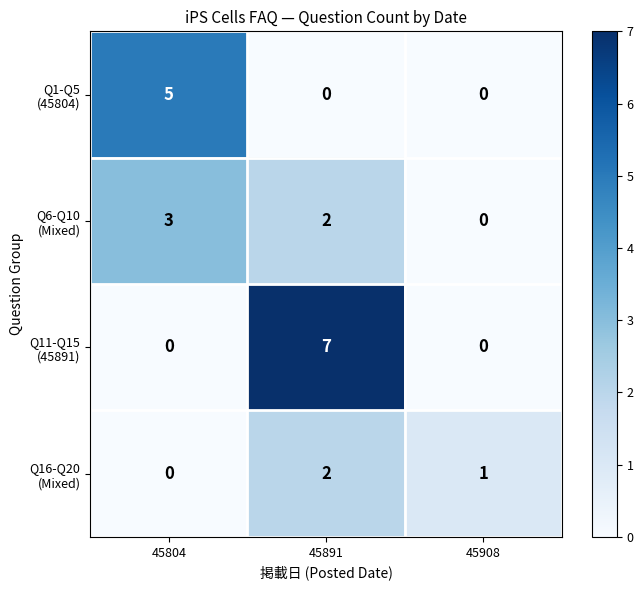

At which category is the sum across all series the highest?

45891